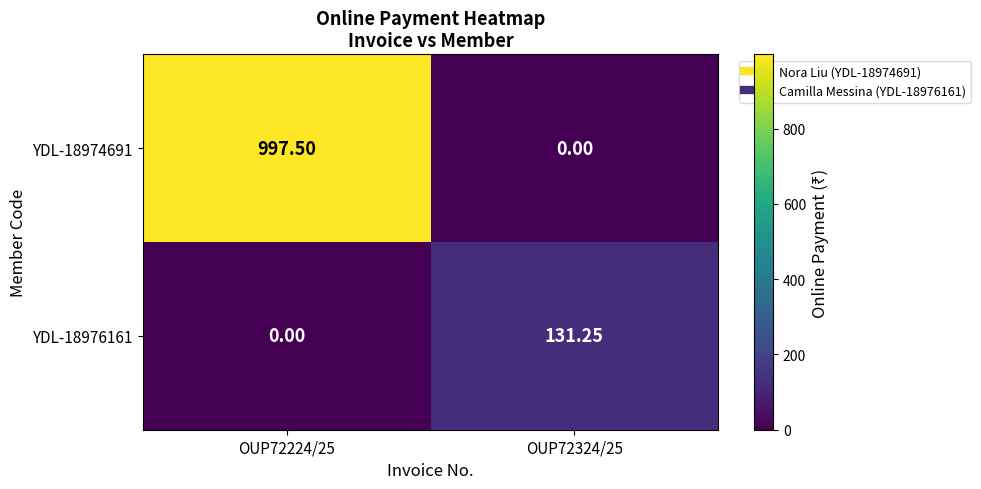

Is the value of YDL-18974691 at OUP72224/25 greater than the value of YDL-18976161 at OUP72324/25?

Yes